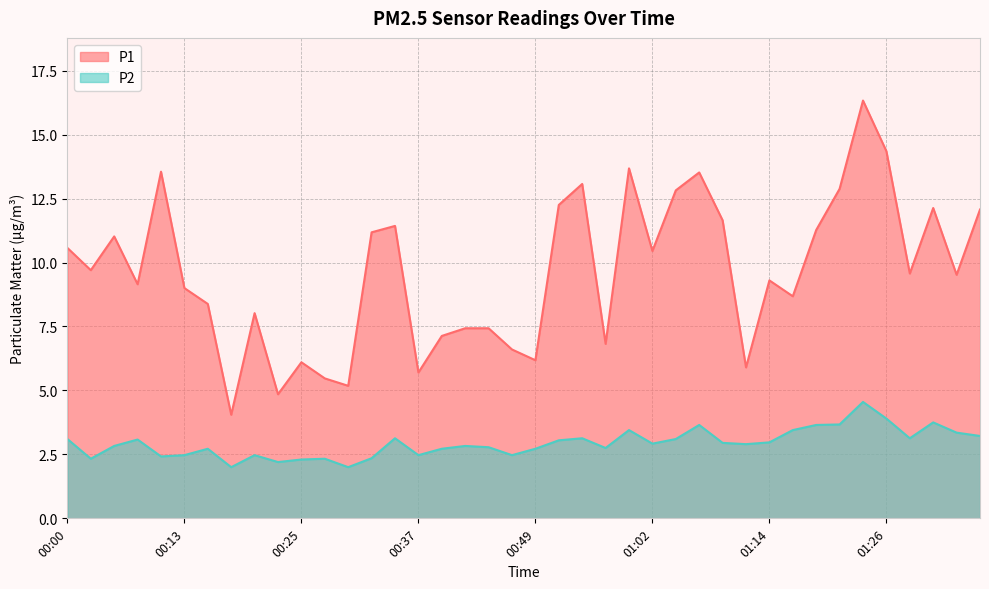

True or false: P2 and P1 cross at least once.

False